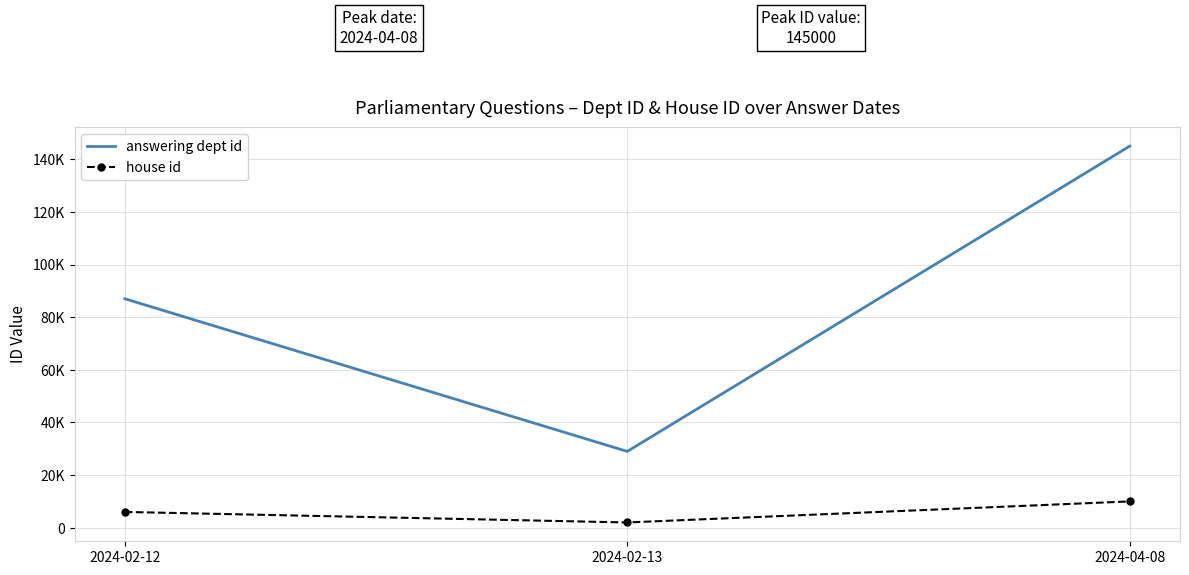

What is the total value across all series at 2024-02-12?

93000